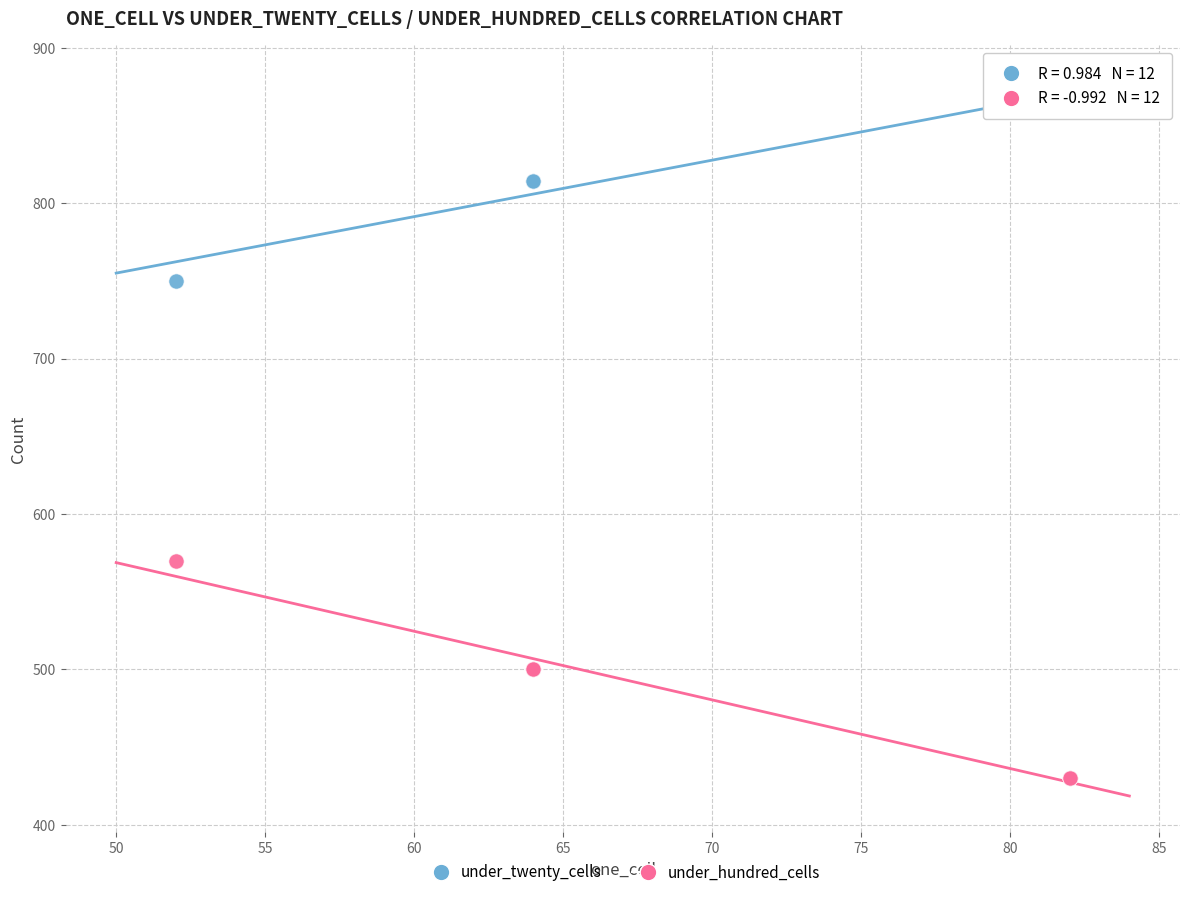

Which series contains the lowest Y value?

under_hundred_cells